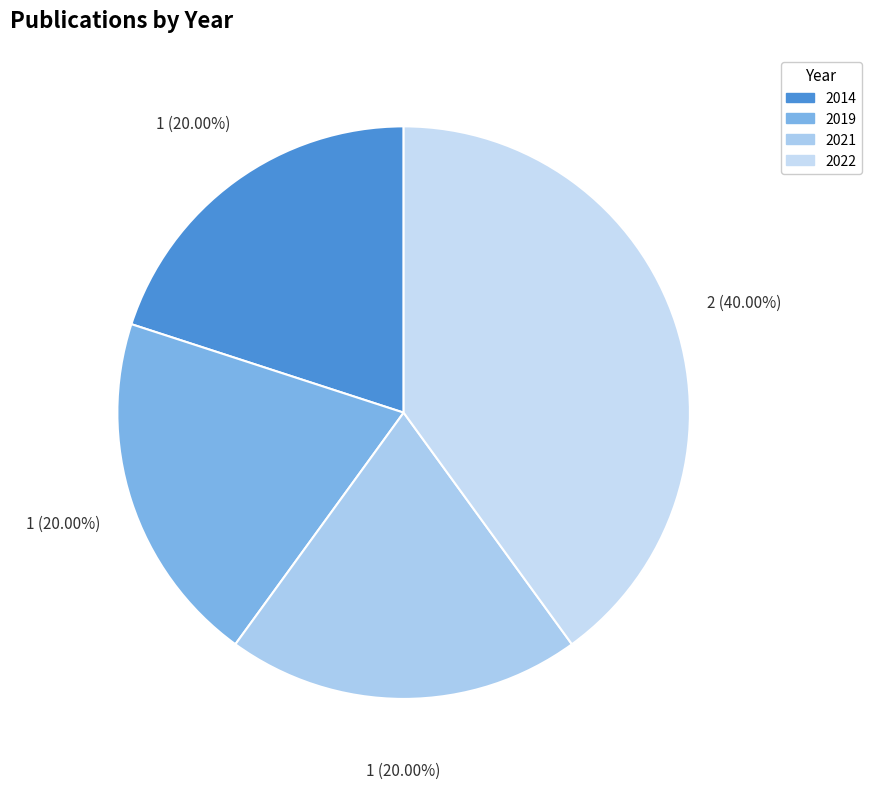

Rank the categories by value from highest to lowest.

2022, 2014, 2019, 2021